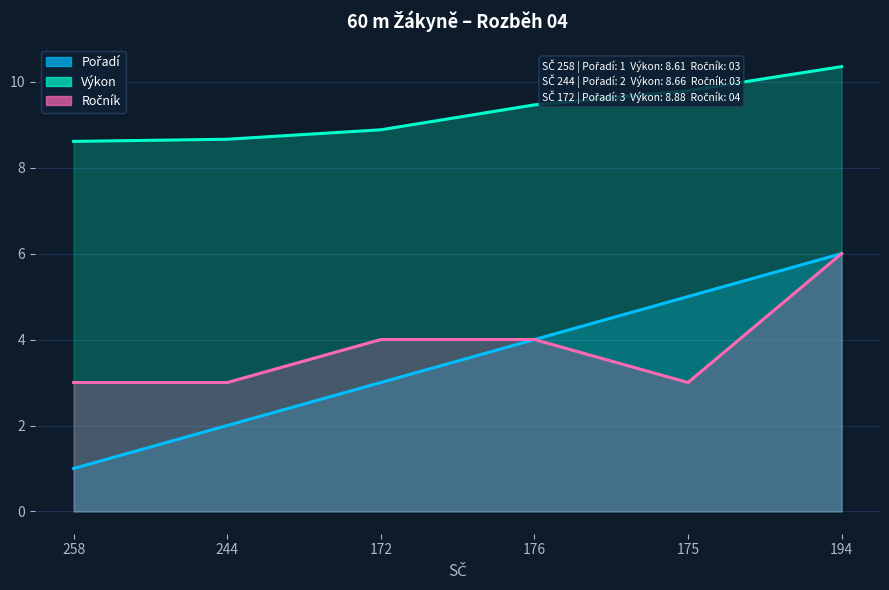

How many Pořadí values are between 2 and 5?

4